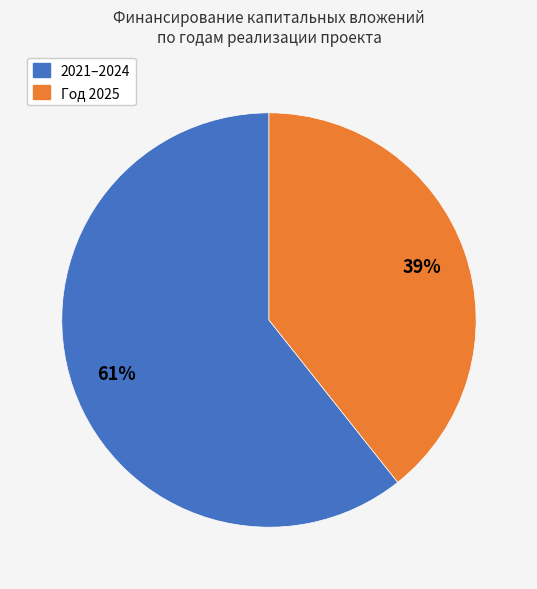

To the nearest percent, what is the average slice percentage?

50%